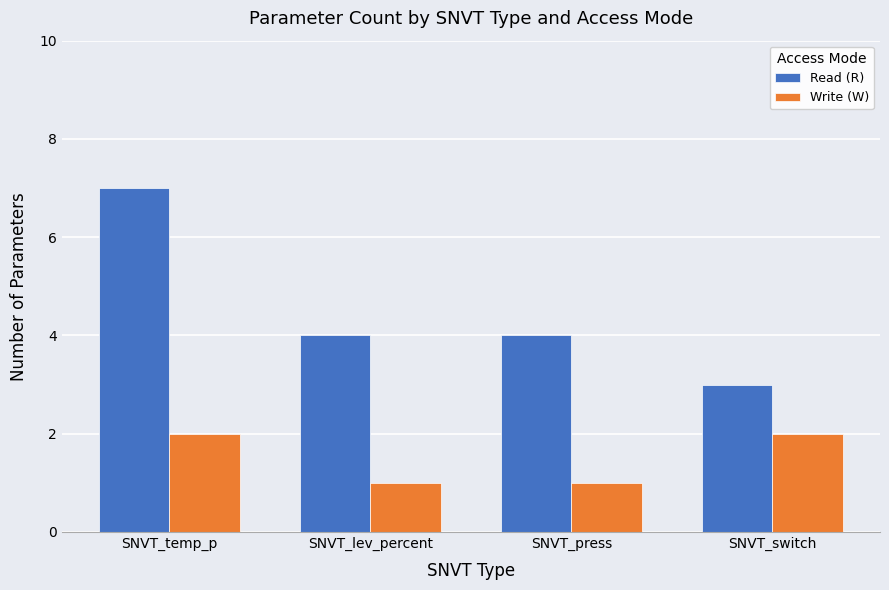

What is the value of the Read (R) bar at the 3rd from the left?

4